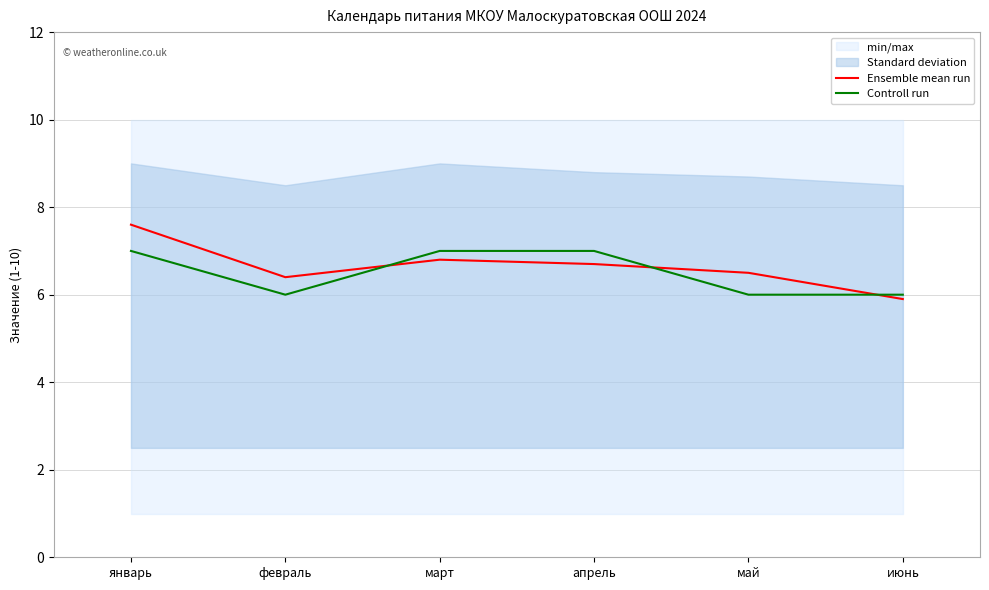

List the series in order of their peak value, lowest first.

Controll run, Ensemble mean run